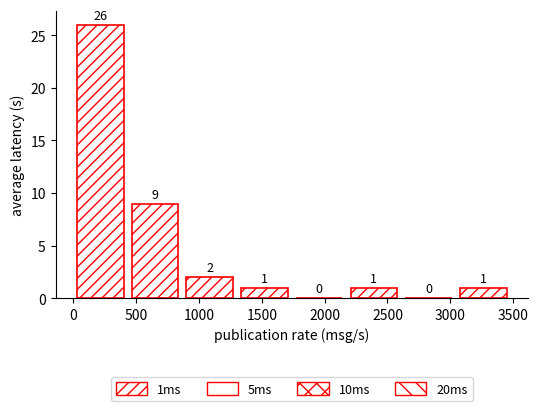

Reading left to right, list every bar in this chart as the range it spans on the x-axis followed by its height. The bar edges are not printed on the chart, so give them approximately, as read against the axis.

50 to 450: 26
450 to 900: 9
900 to 1350: 2
1350 to 1750: 1
1750 to 2200: 0
2200 to 2650: 1
2650 to 3100: 0
3100 to 3500: 1